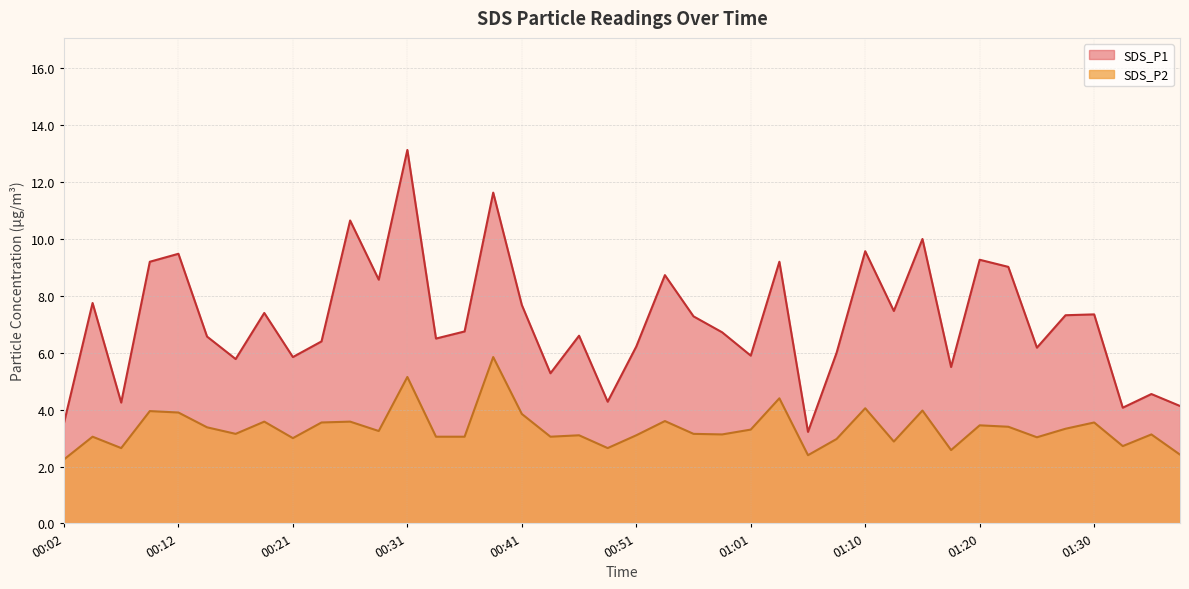

List the series in order of their overall mean, highest first.

SDS_P1, SDS_P2